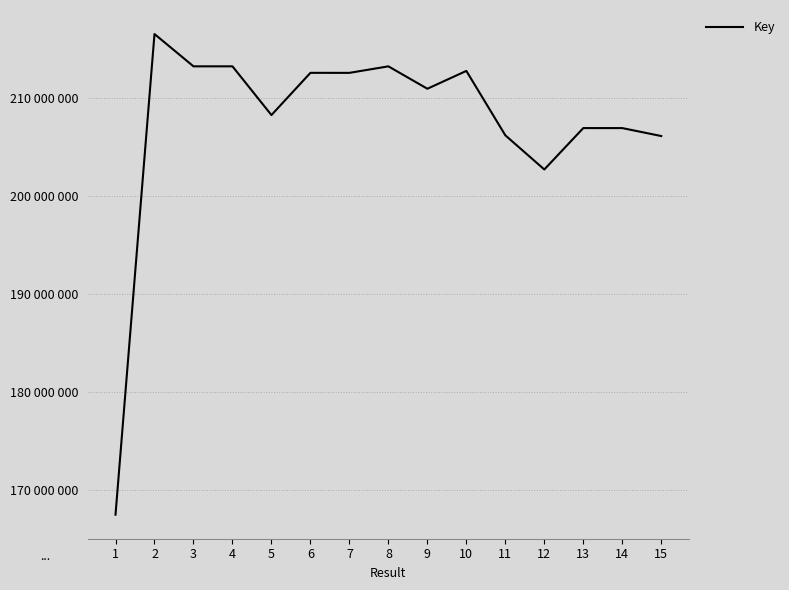

The chart shows a value of 202717644 at 12. True or false?

True